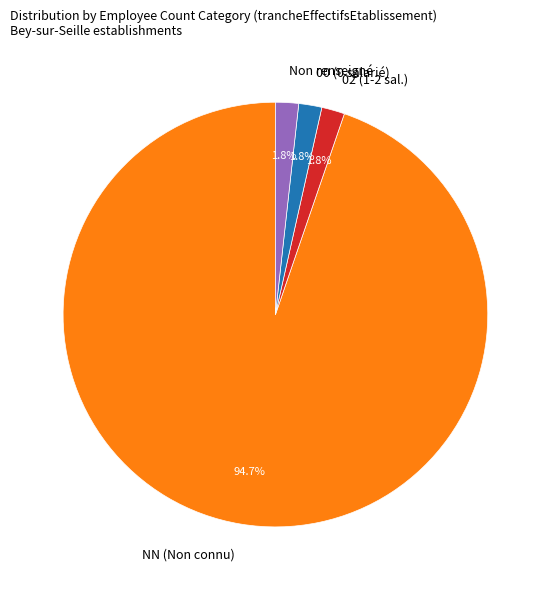

Is there a majority slice in this chart?

Yes